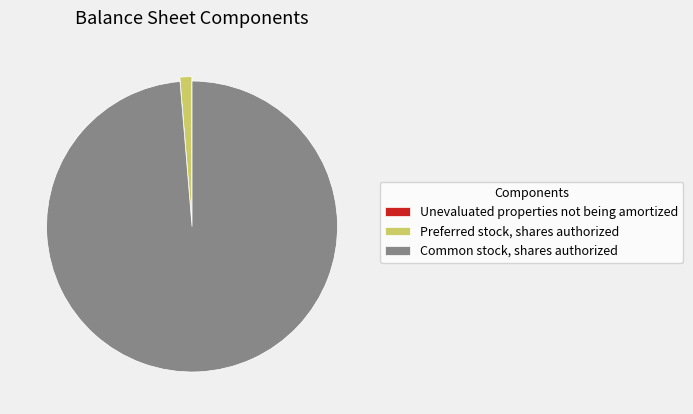

The Preferred stock, shares authorized slice represents 13% of the pie. True or false?

False